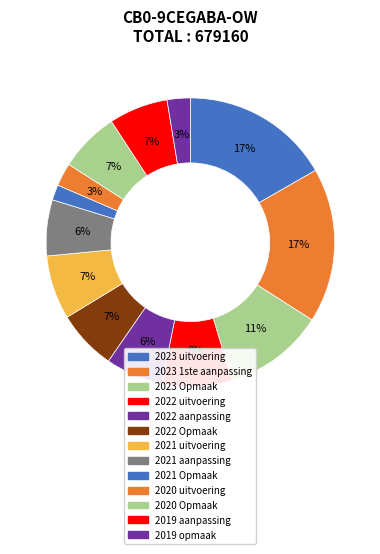

To the nearest percent, what percentage of the pie is 2023 1ste aanpassing?

17%